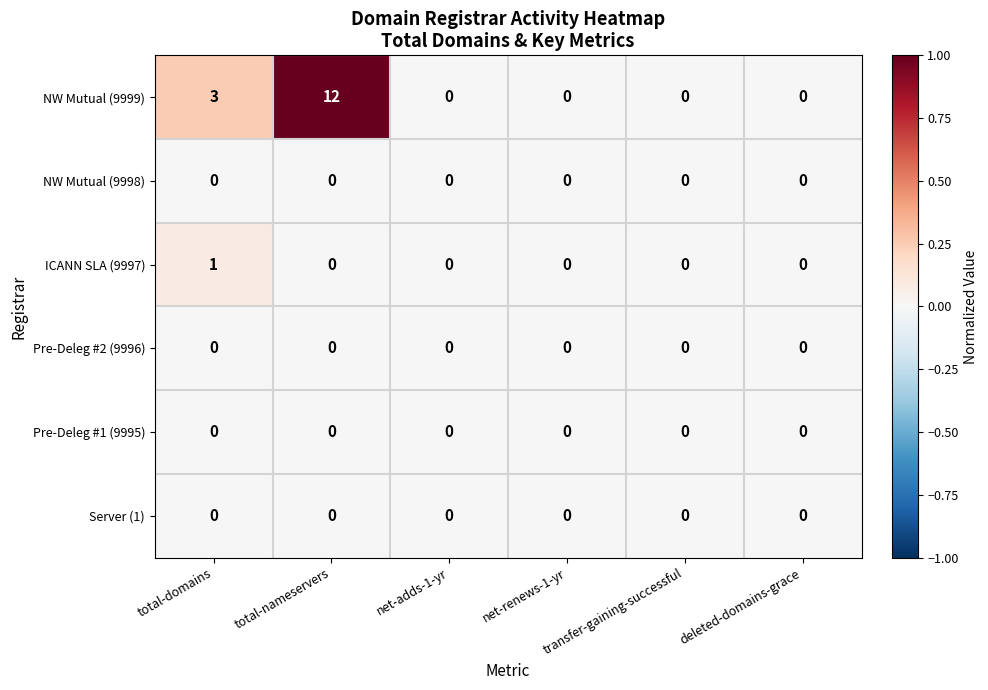

Between total-nameservers and net-renews-1-yr, which series saw the biggest shift?

NW Mutual (9999)